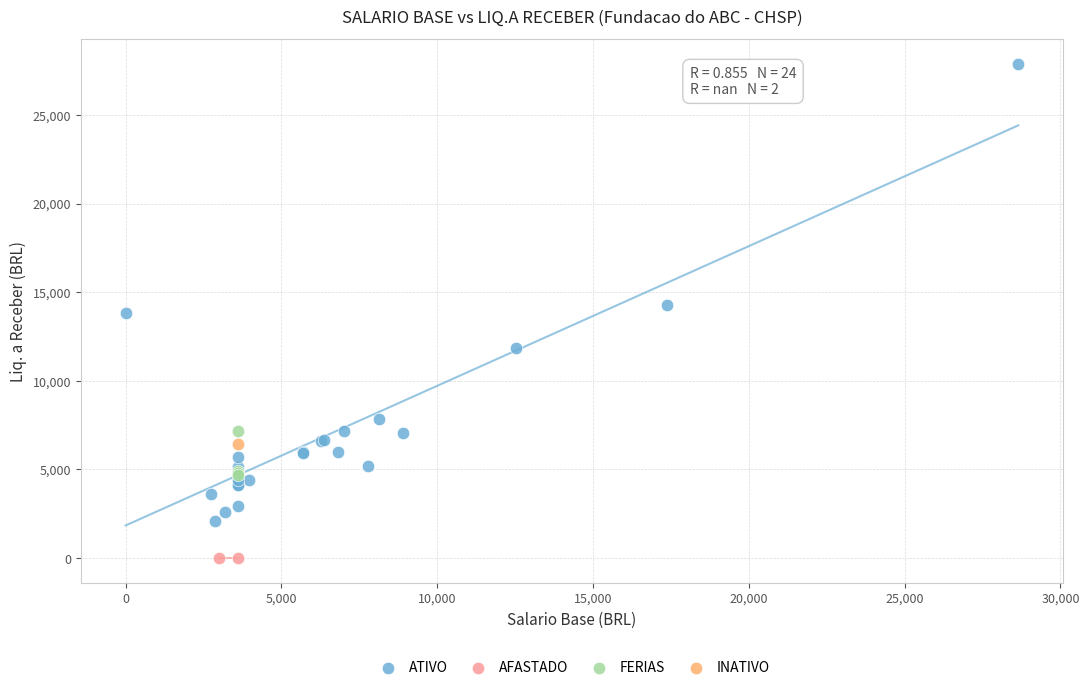

What are all the series names shown in the legend?

ATIVO, AFASTADO, FERIAS, INATIVO